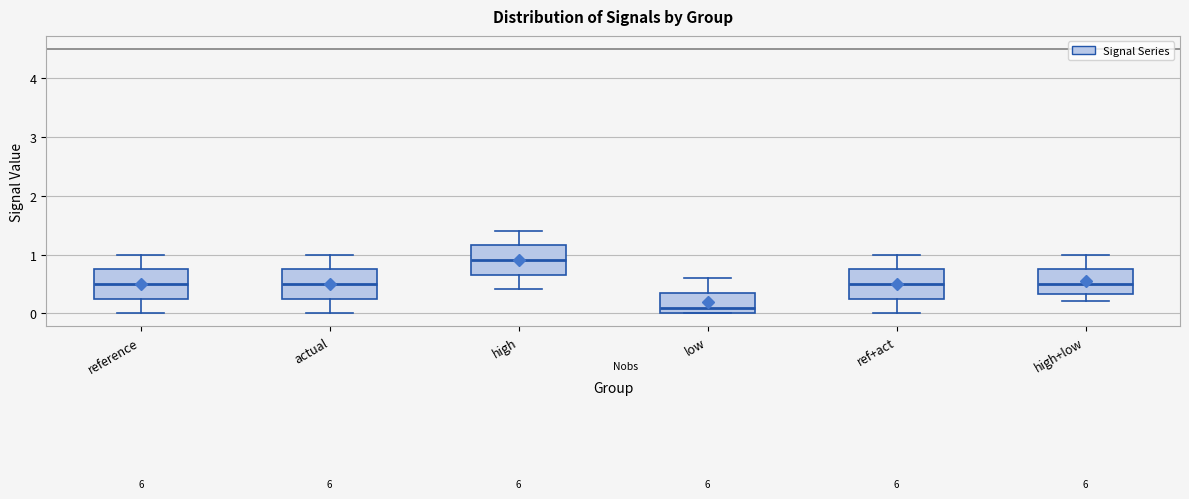

Reading left to right, transcribe this box plot: for each box, give where its median line is, the range the box spans, and where its two whiskers end, as read against the y-axis. The values are not printed on the chart, so give them approximately, as read against the axis.

reference: median 0.5, box 0.2 to 0.7, whiskers 0.0 to 1.0
actual: median 0.5, box 0.2 to 0.7, whiskers 0.0 to 1.0
high: median 0.9, box 0.7 to 1.2, whiskers 0.4 to 1.4
low: median 0.1, box 0.0 to 0.3, whiskers 0.0 to 0.6
ref+act: median 0.5, box 0.2 to 0.7, whiskers 0.0 to 1.0
high+low: median 0.5, box 0.3 to 0.7, whiskers 0.2 to 1.0